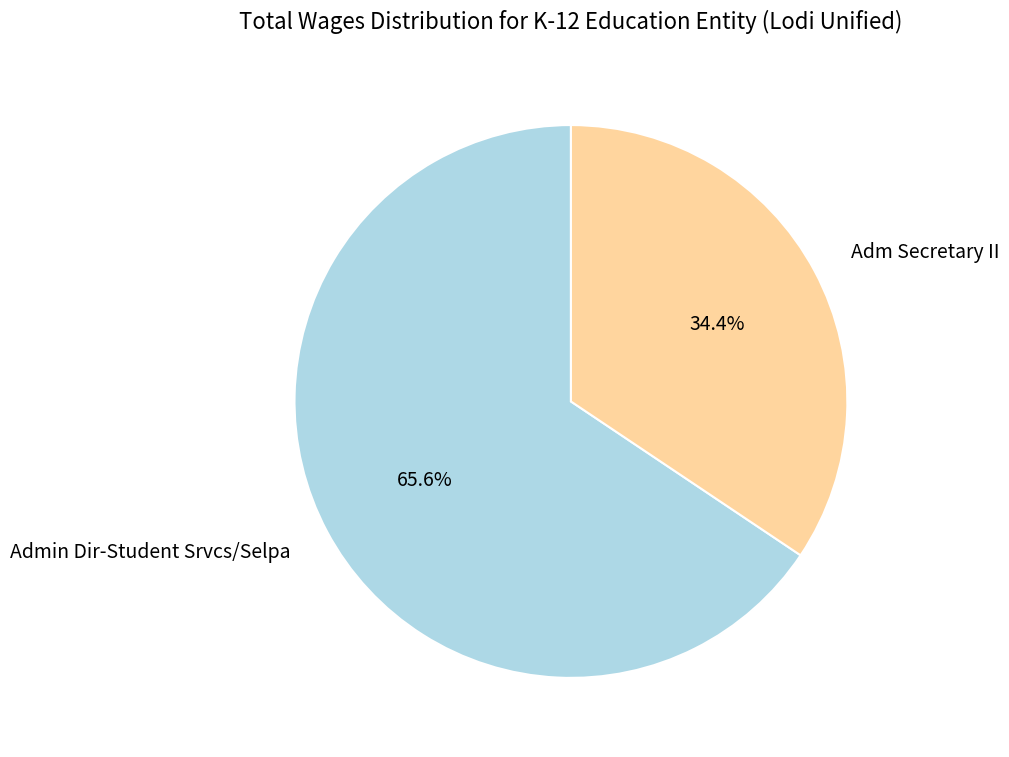

What is the majority slice?

Admin Dir-Student Srvcs/Selpa